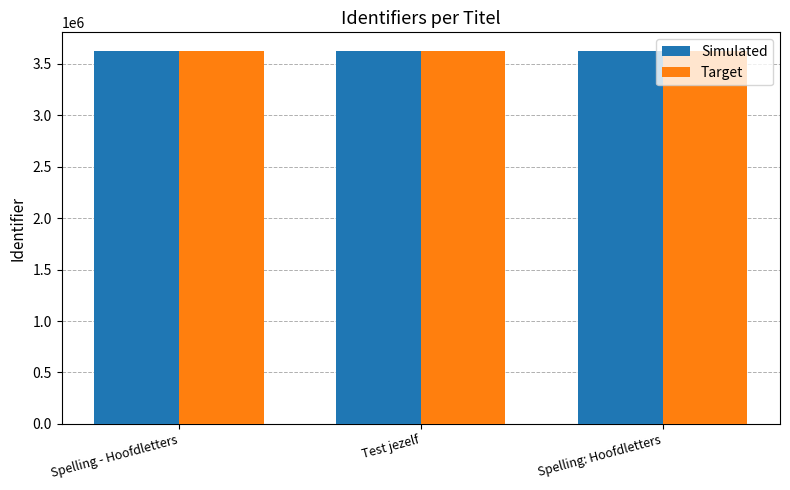

Read the Target value at Test jezelf.

3623146